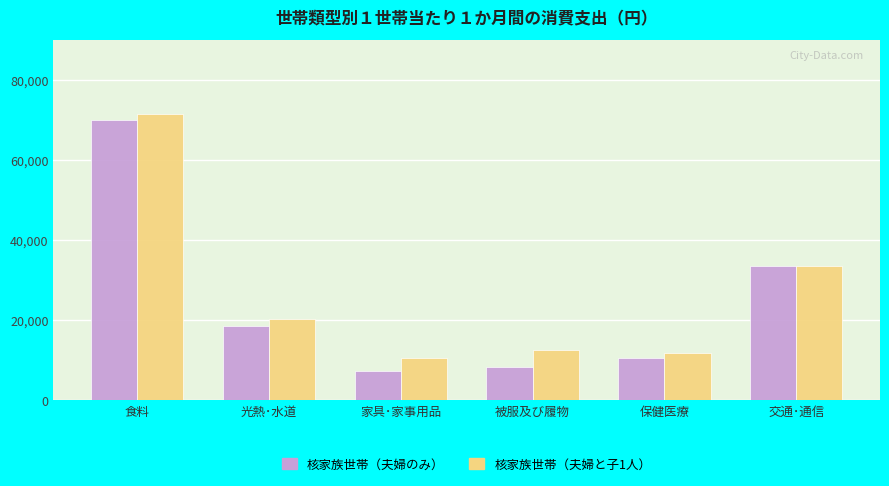

True or false: 核家族世帯（夫婦と子1人） has a value of 33603 at 交通･通信.

True